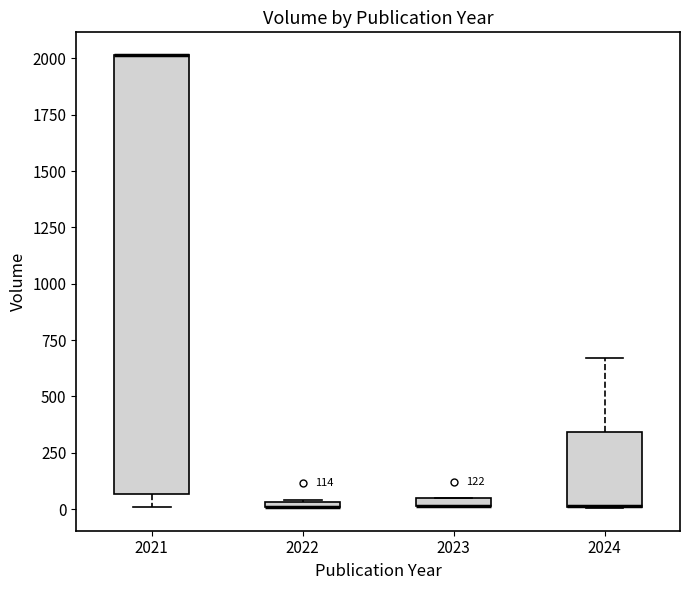

Comparing the boxes themselves (not the whiskers), which one is the tallest?

2021